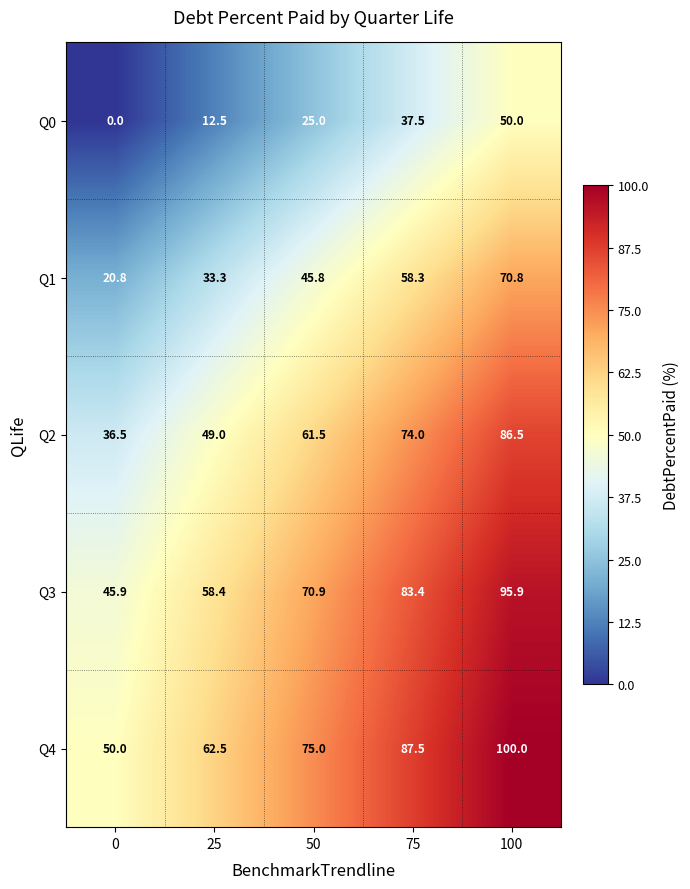

What is the difference between the highest and lowest values at 50?

50.0